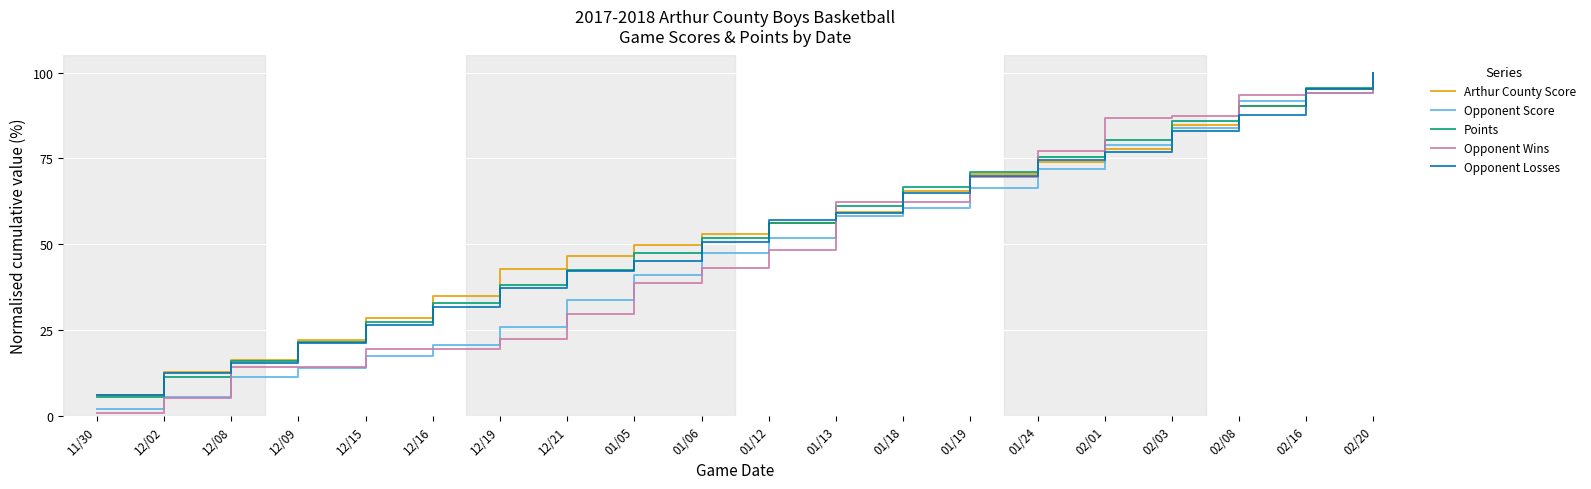

What is the maximum value shown in the chart?

100.0